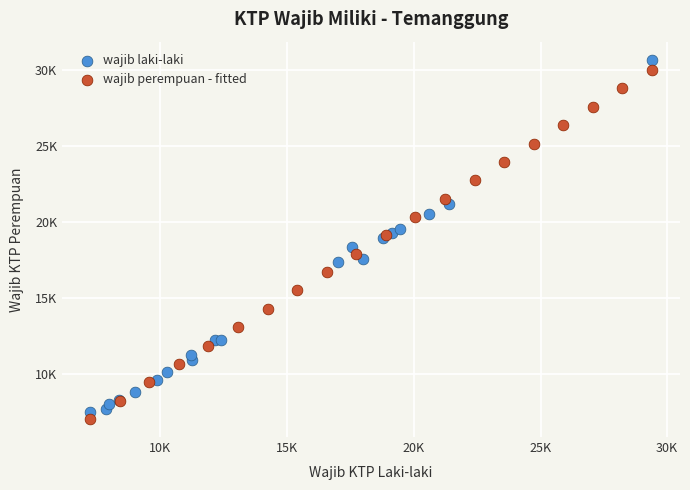

Which series has the widest spread of Y values?

wajib laki-laki